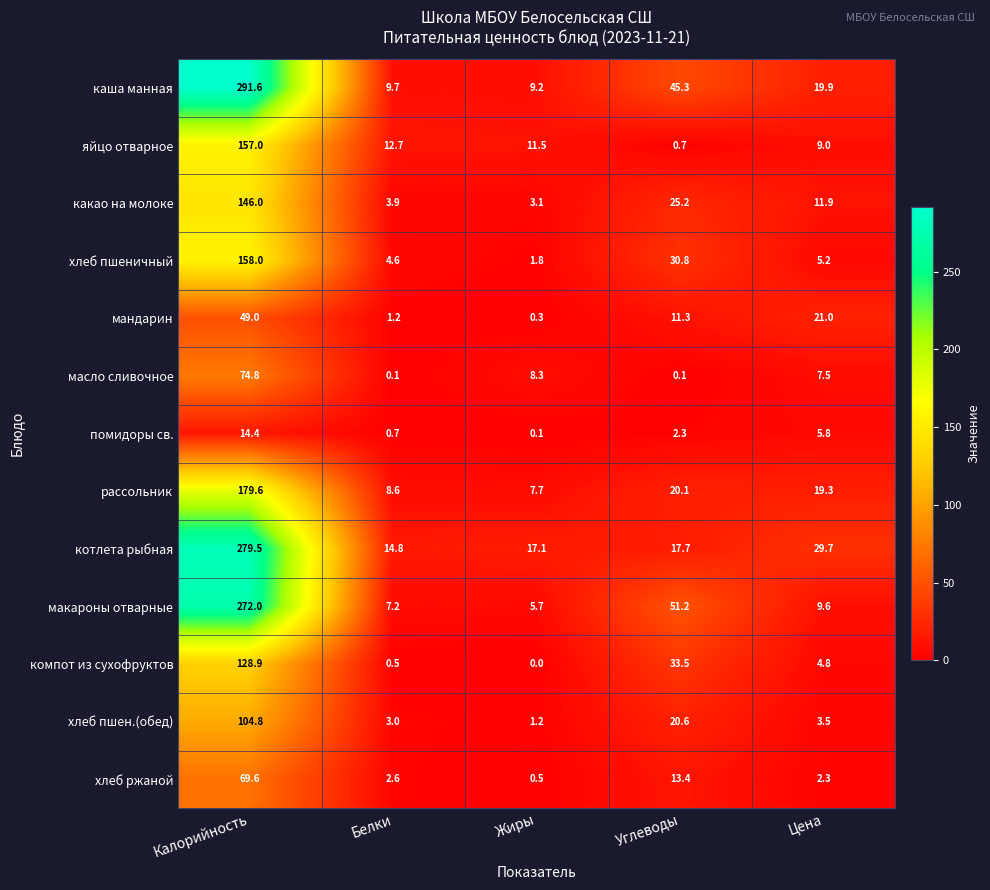

What is the spread (max minus min) of values at Калорийность?

277.2